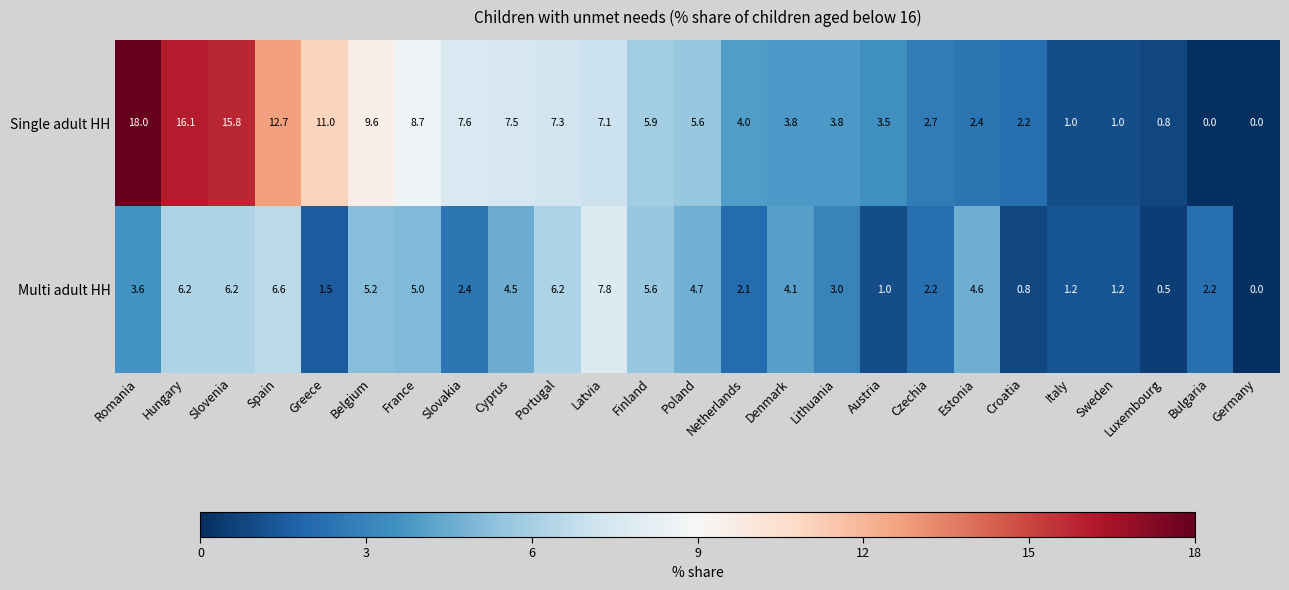

Which series has the largest total across all categories?

Single adult HH